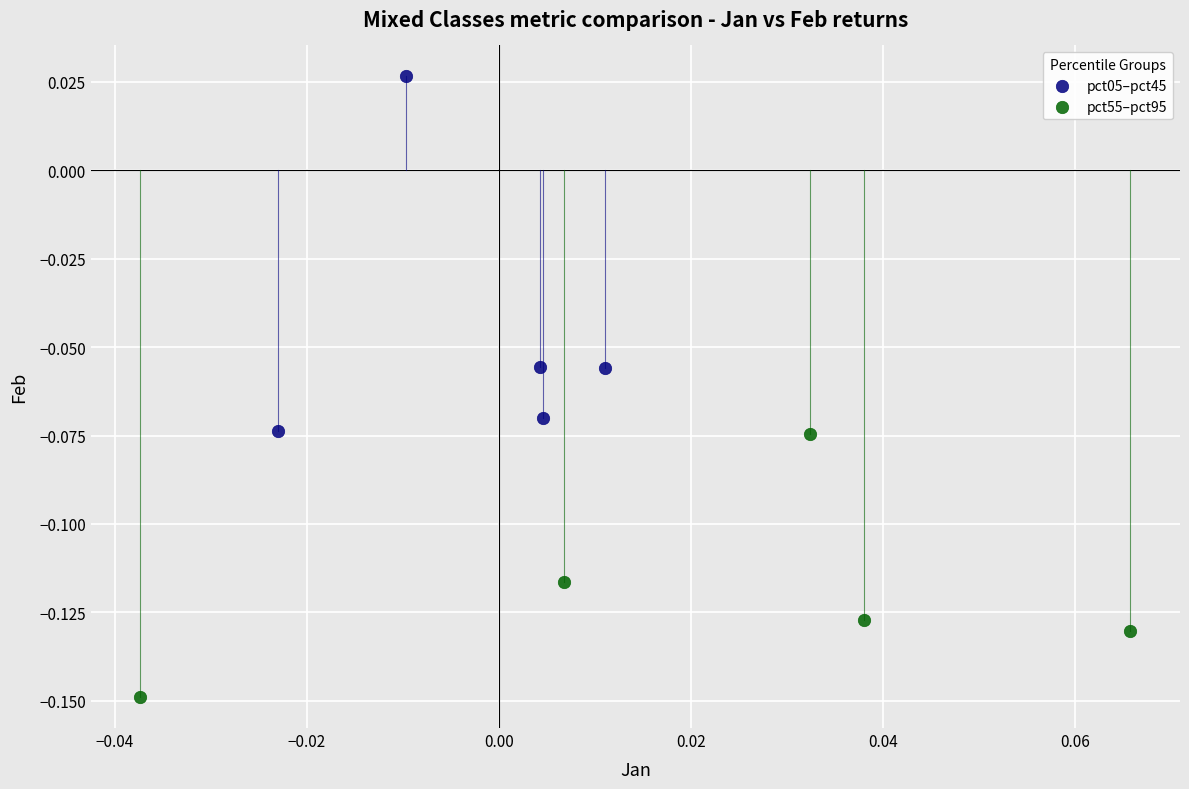

Which series reaches the minimum Y coordinate?

pct55–pct95